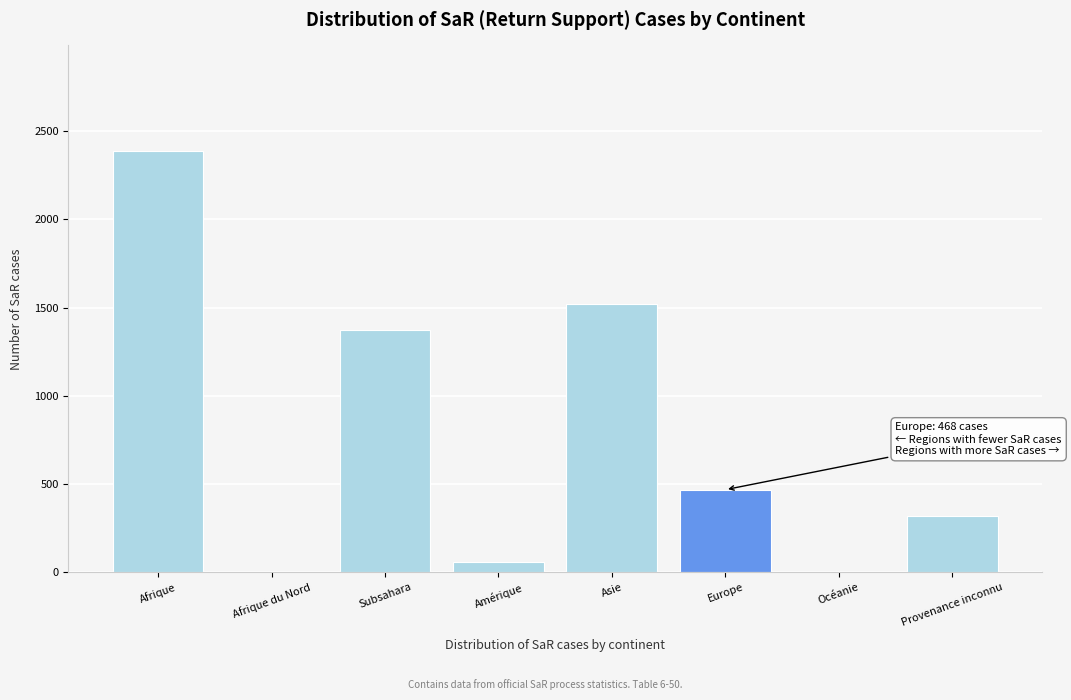

Which label corresponds to the largest value in the chart?

Afrique